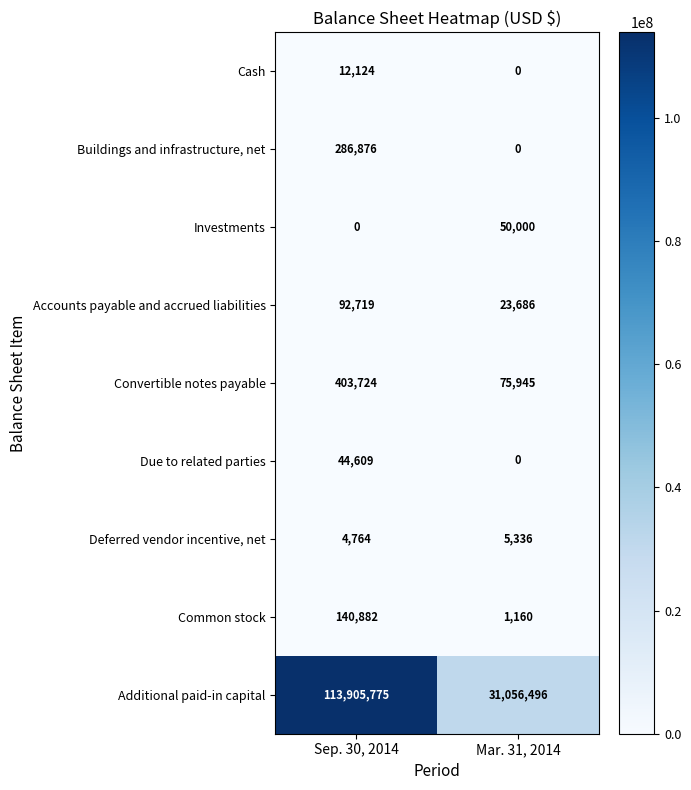

Reading right to left, list all the values displayed in this chart.

Cash: Mar. 31, 2014=0	Sep. 30, 2014=12124
Buildings and infrastructure, net: Mar. 31, 2014=0	Sep. 30, 2014=286876
Investments: Mar. 31, 2014=50000	Sep. 30, 2014=0
Accounts payable and accrued liabilities: Mar. 31, 2014=23686	Sep. 30, 2014=92719
Convertible notes payable: Mar. 31, 2014=75945	Sep. 30, 2014=403724
Due to related parties: Mar. 31, 2014=0	Sep. 30, 2014=44609
Deferred vendor incentive, net: Mar. 31, 2014=5336	Sep. 30, 2014=4764
Common stock: Mar. 31, 2014=1160	Sep. 30, 2014=140882
Additional paid-in capital: Mar. 31, 2014=31056496	Sep. 30, 2014=113905775